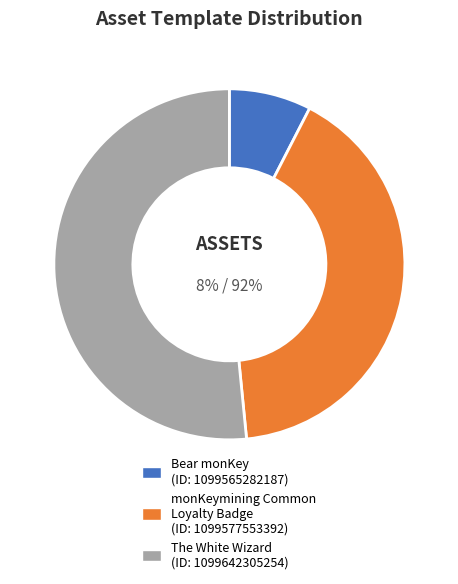

Is it true that 1099565282187 is 8% of the pie?

True